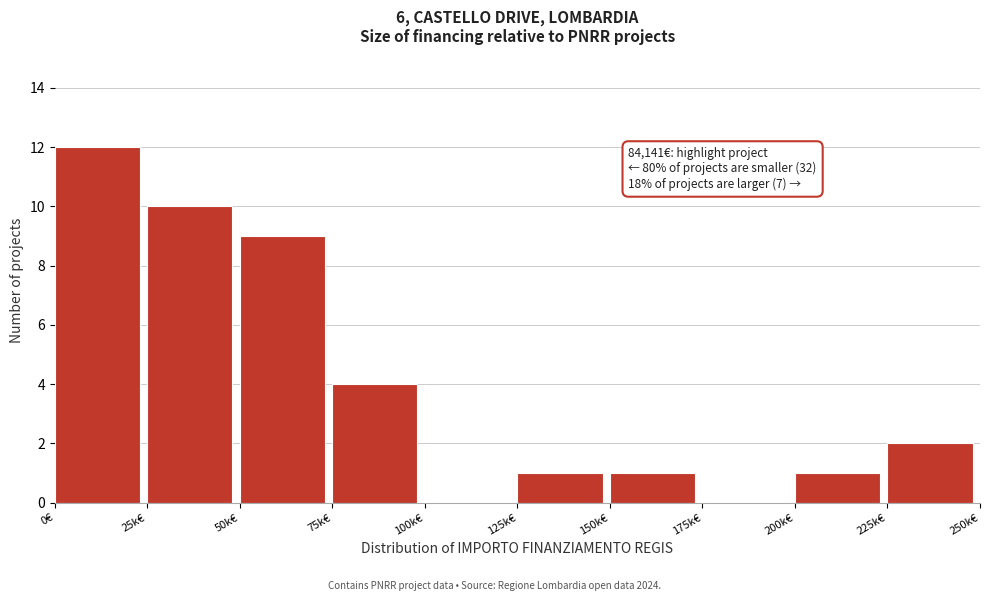

Reading left to right, what are all the values shown in this chart?

0€=12	25k€=10	50k€=9	75k€=4	100k€=0	125k€=1	150k€=1	175k€=0	200k€=1	225k€=2